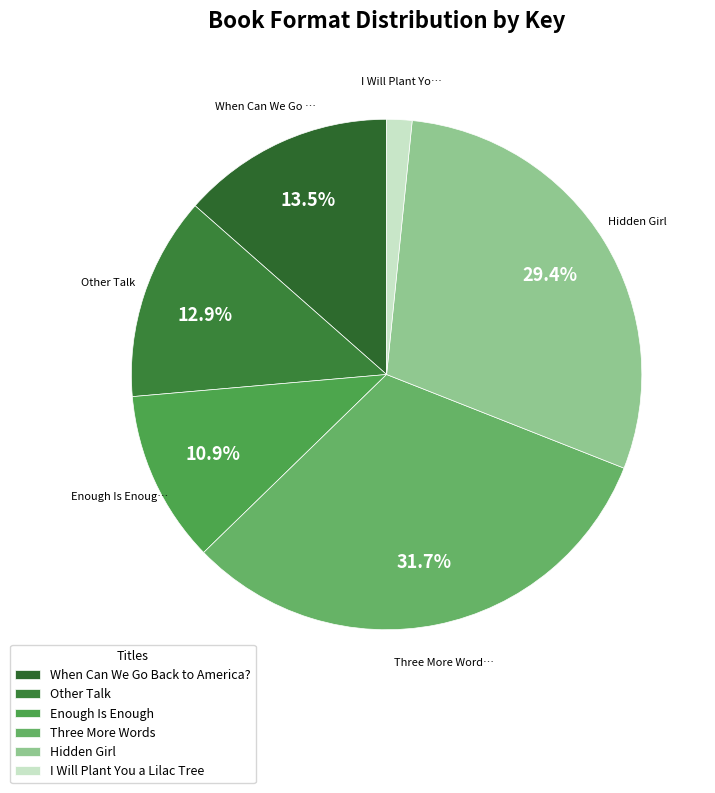

What is the smallest slice in the pie chart?

I Will Plant You a Lilac Tree